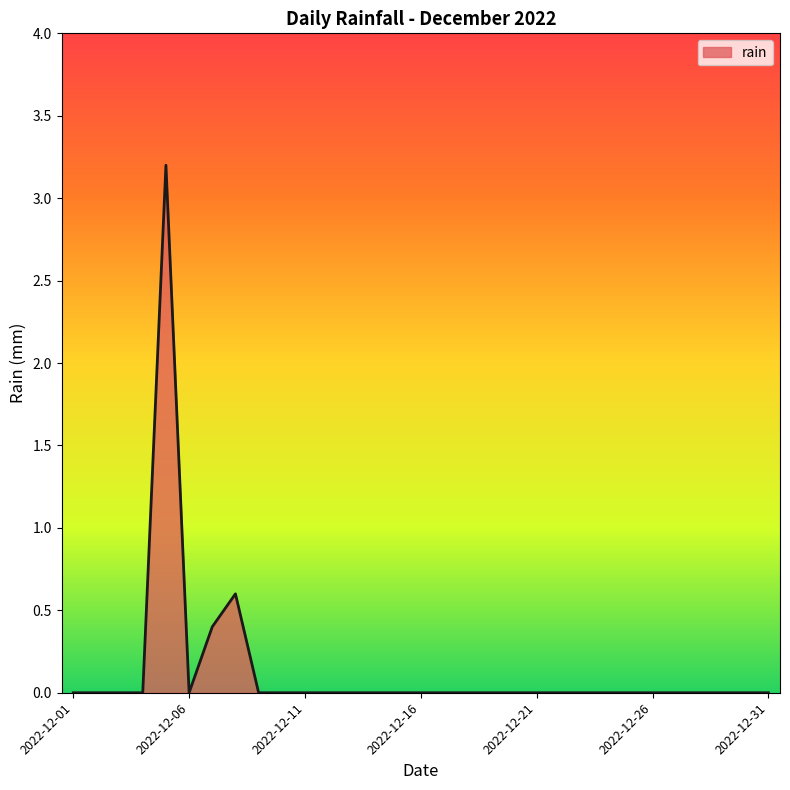

What is the maximum value shown in the chart?

3.2